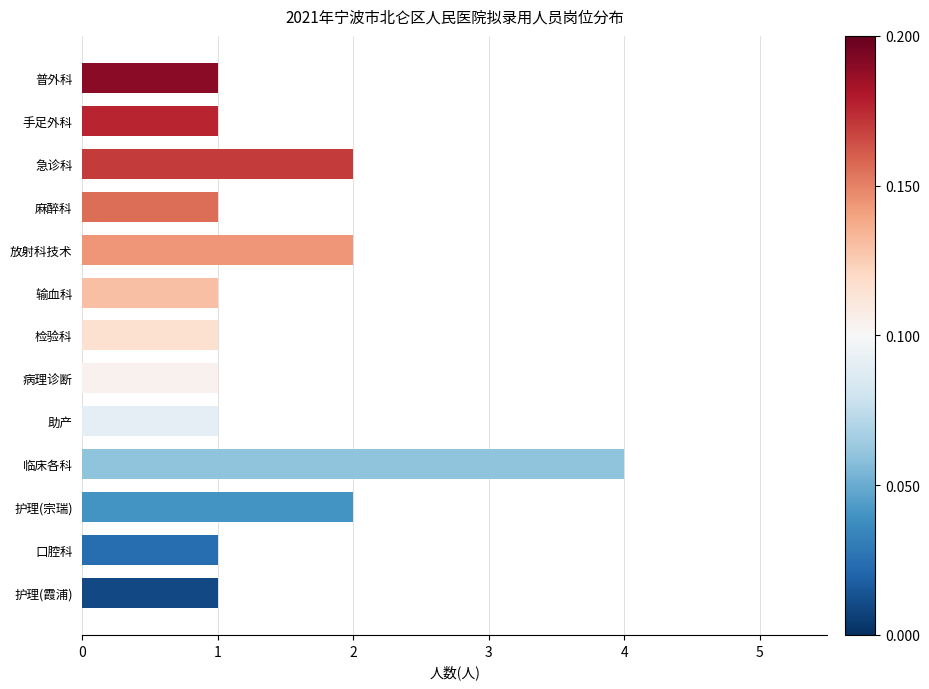

True or false: the data shows 1 at 检验科.

True